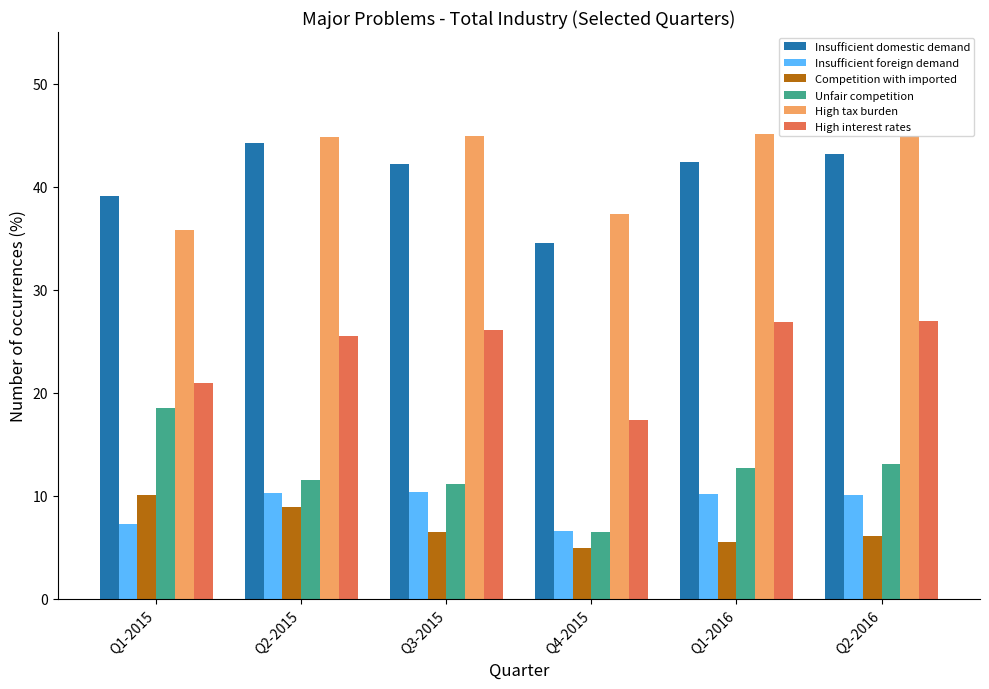

What is the approximate value of Competition with imported at Q4-2015?

4.9